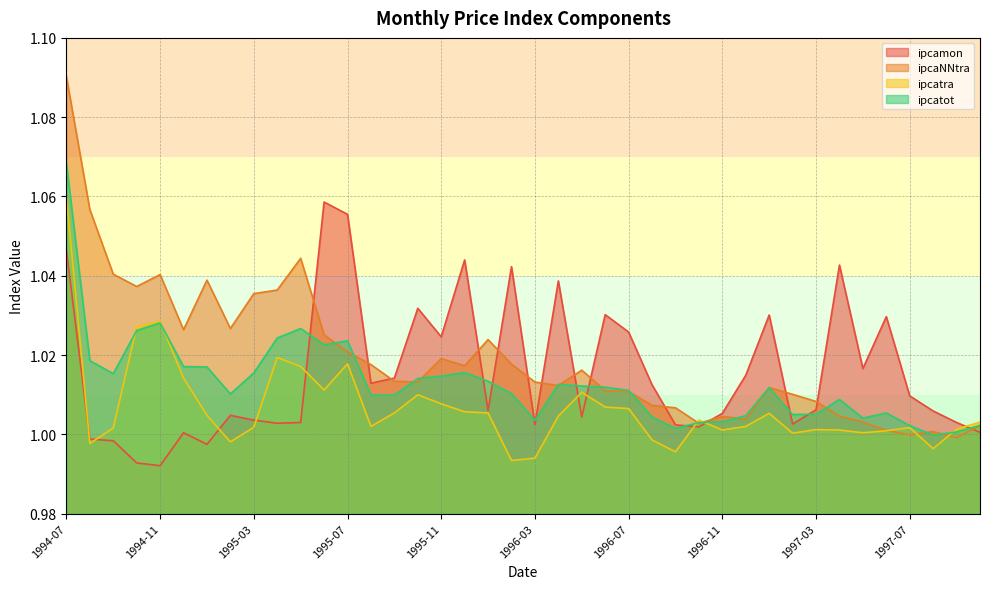

How many intersections are there between ipcaNNtra and ipcamon?

14